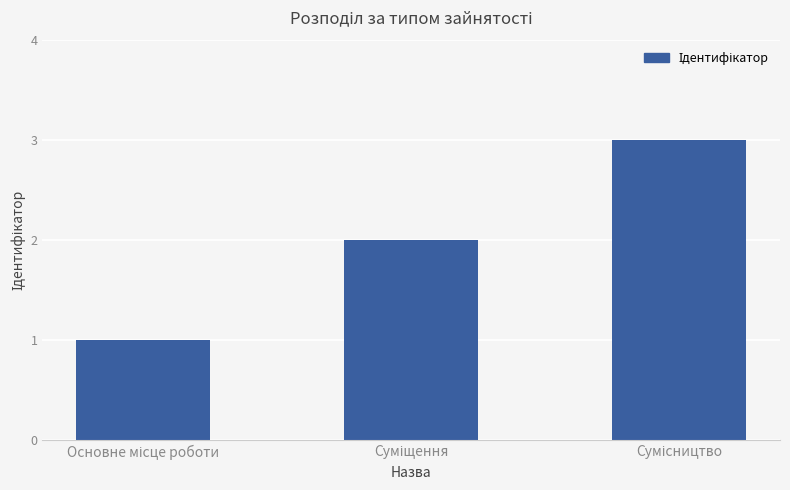

What is the sum of all values?

6